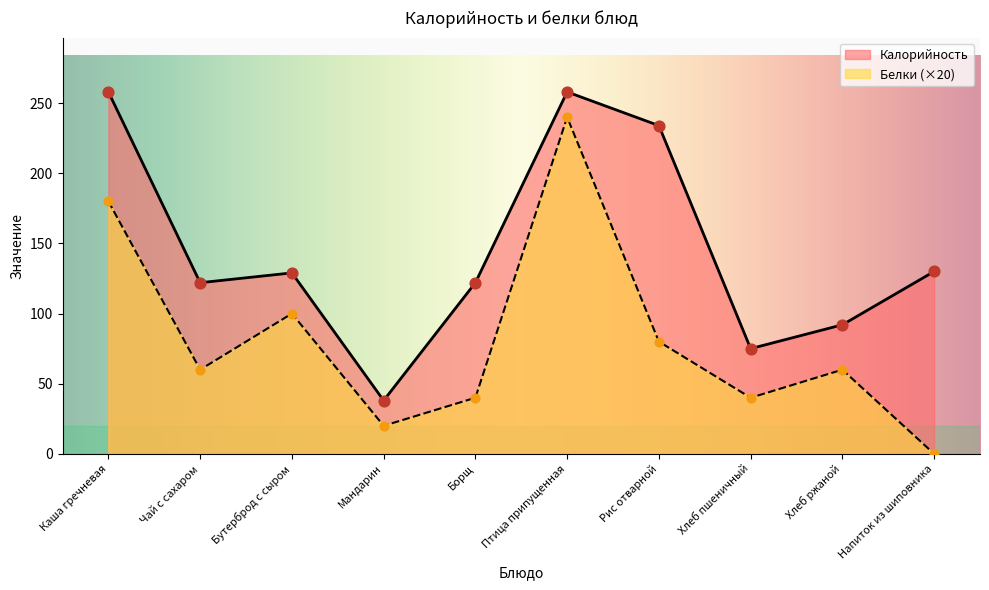

What are all the series names shown in the legend?

Калорийность, Белки (×20)